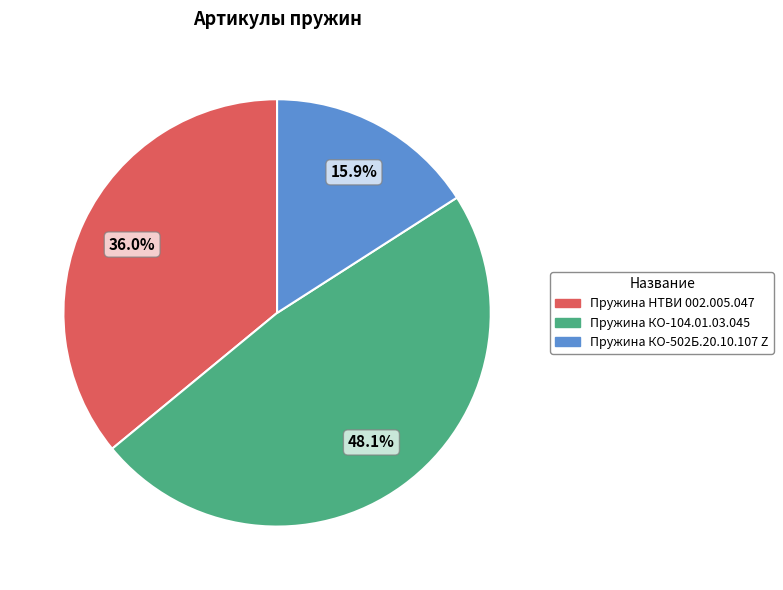

True or false: Пружина КО-502Б.20.10.107 Z accounts for 16% of the total.

True